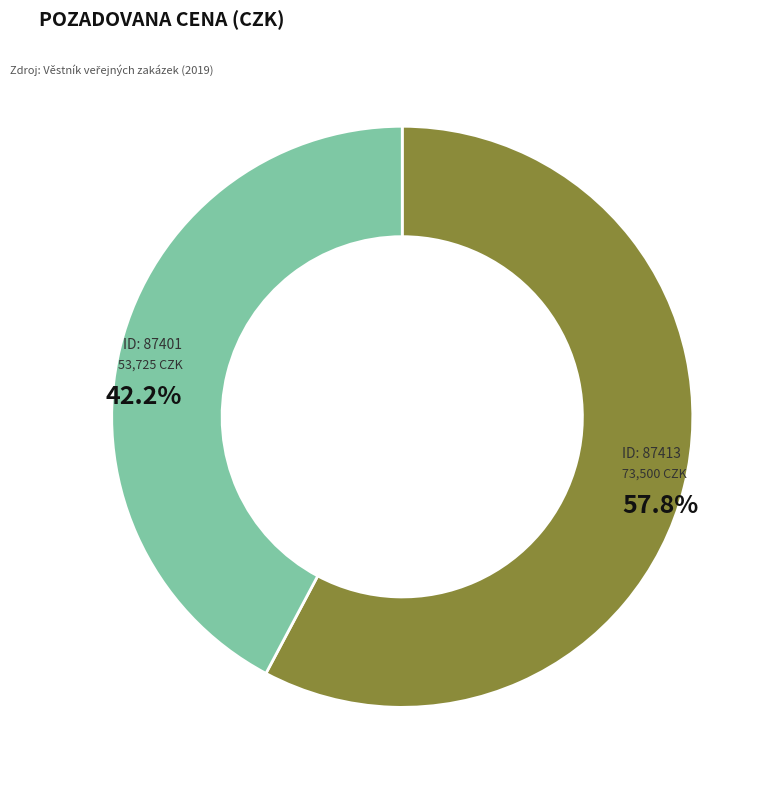

Does any single category account for the majority?

Yes